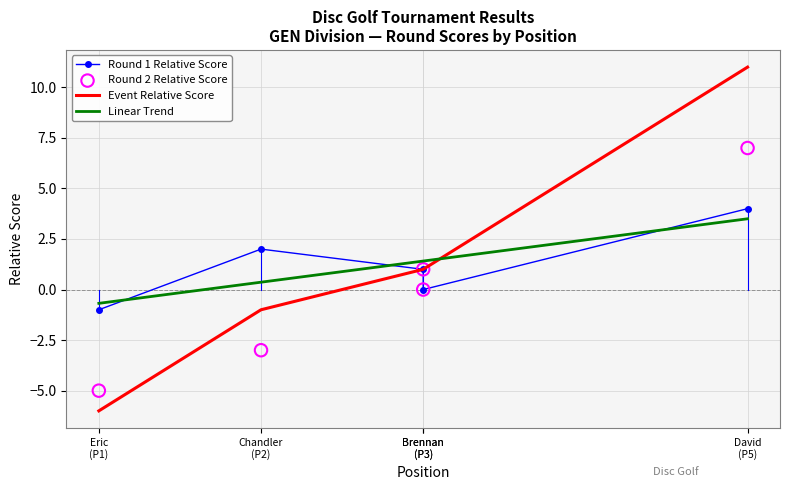

What is the lowest value of the Linear Trend series?

-0.7